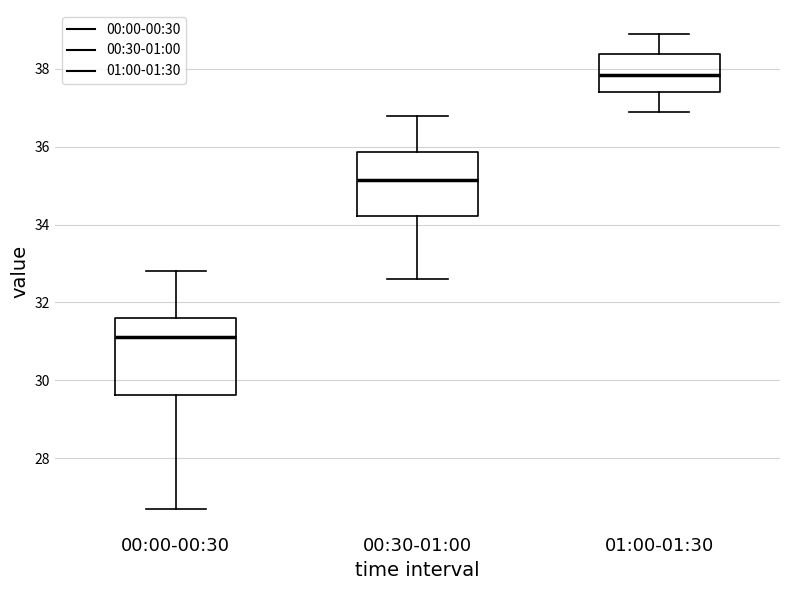

Where does the upper whisker of the box for 00:00-00:30 end on the y-axis? The values are not printed on the chart, so give them approximately, as read against the axis.

32.8